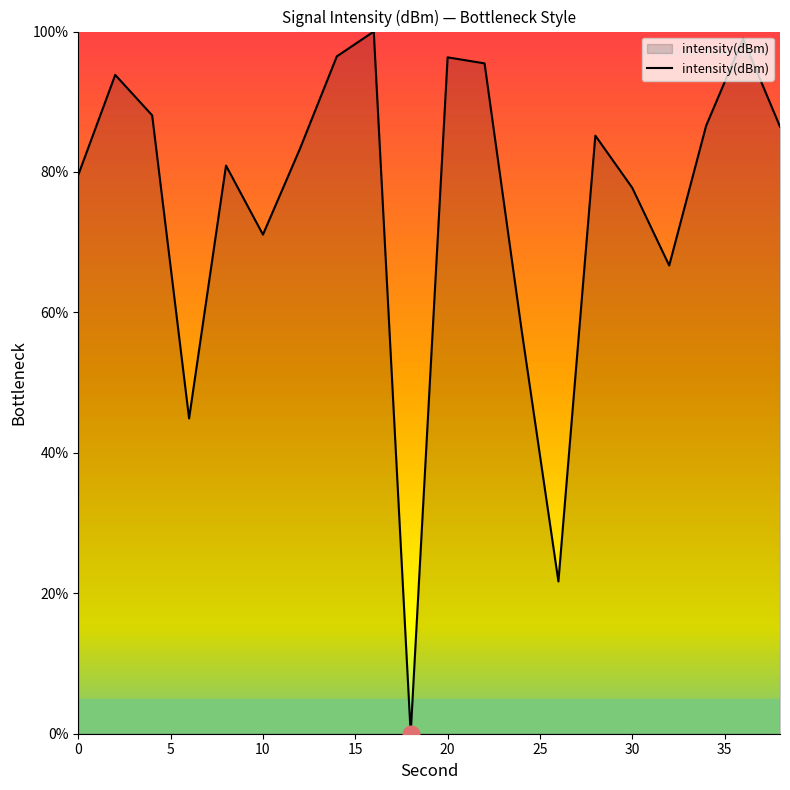

What is the greatest value displayed?

100.0